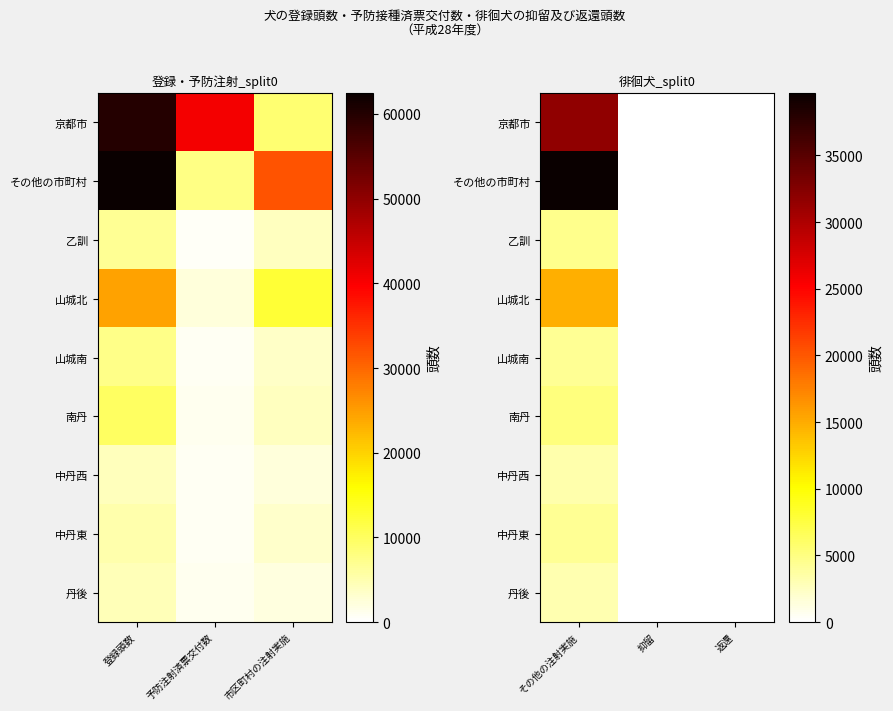

Which series has the largest range (max minus min)?

その他の市町村